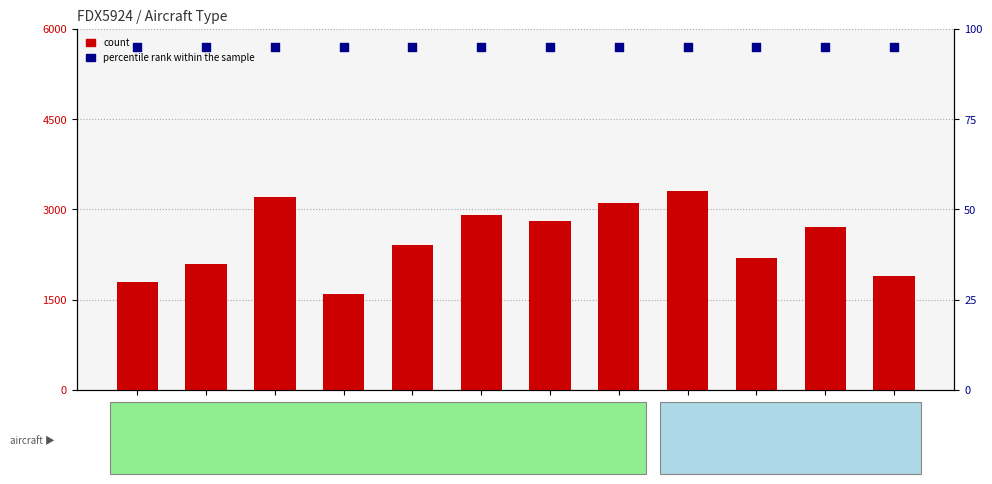

Is the value of percentile rank within the sample at Row1 greater than the value of count at Row7?

No